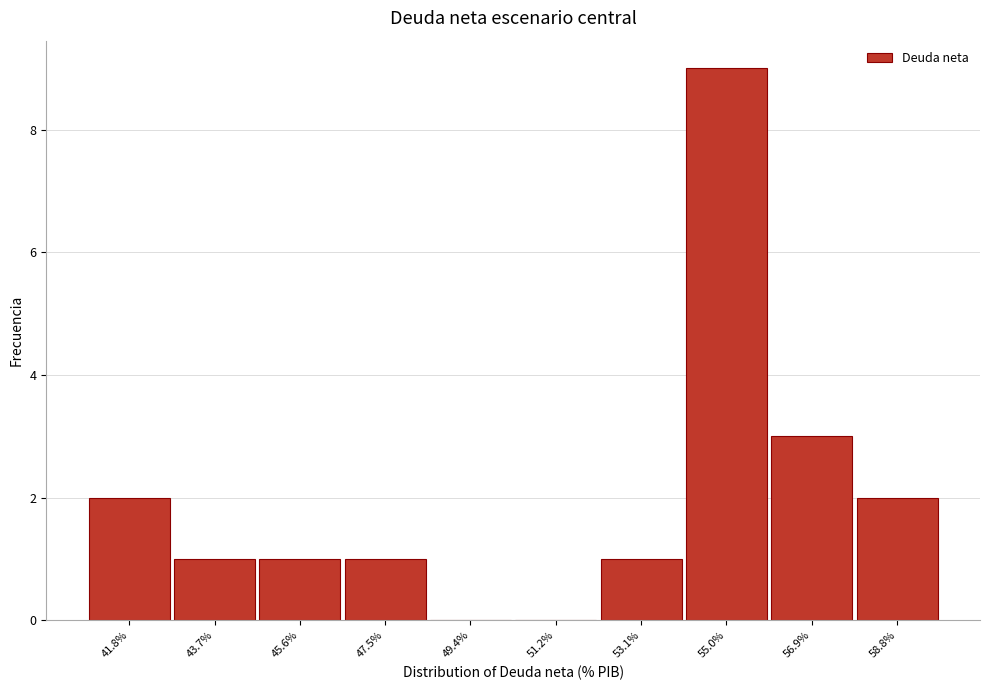

Reading left to right, what are all the values shown in this chart?

41.8%=2	43.7%=1	45.6%=1	47.5%=1	49.4%=0	51.2%=0	53.1%=1	55.0%=9	56.9%=3	58.8%=2